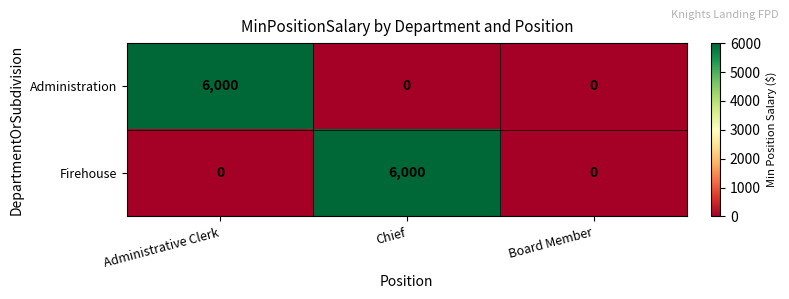

Reading left to right, extract all data points from this chart.

Administration: 6000	0	0
Firehouse: 0	6000	0